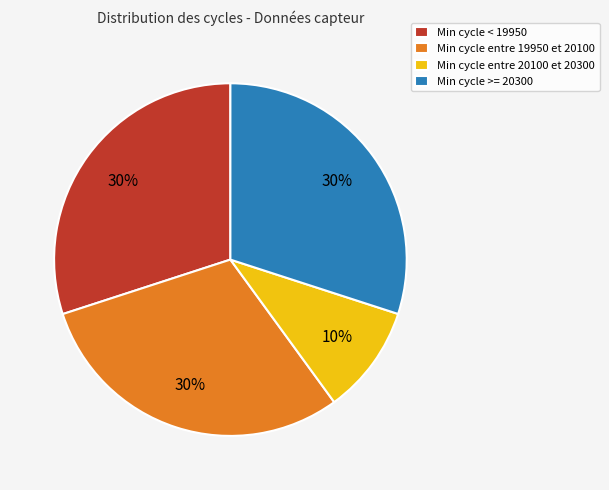

To the nearest percent, what portion does Min cycle >= 20300 represent?

30%